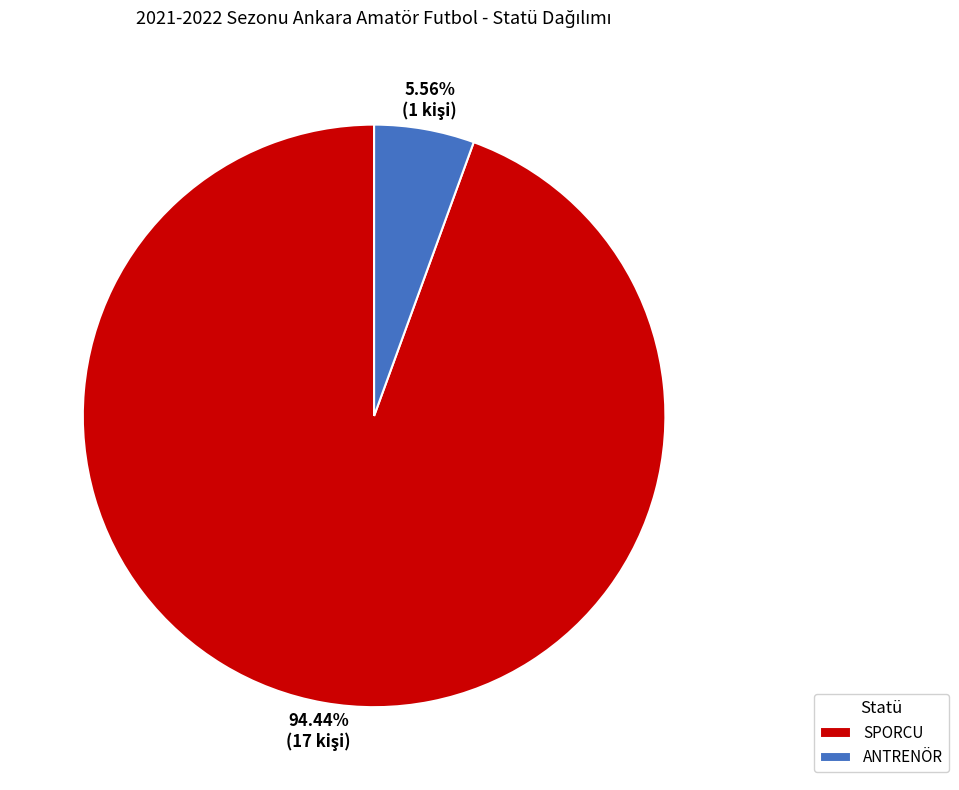

Is there any slice that represents more than half of the pie?

Yes